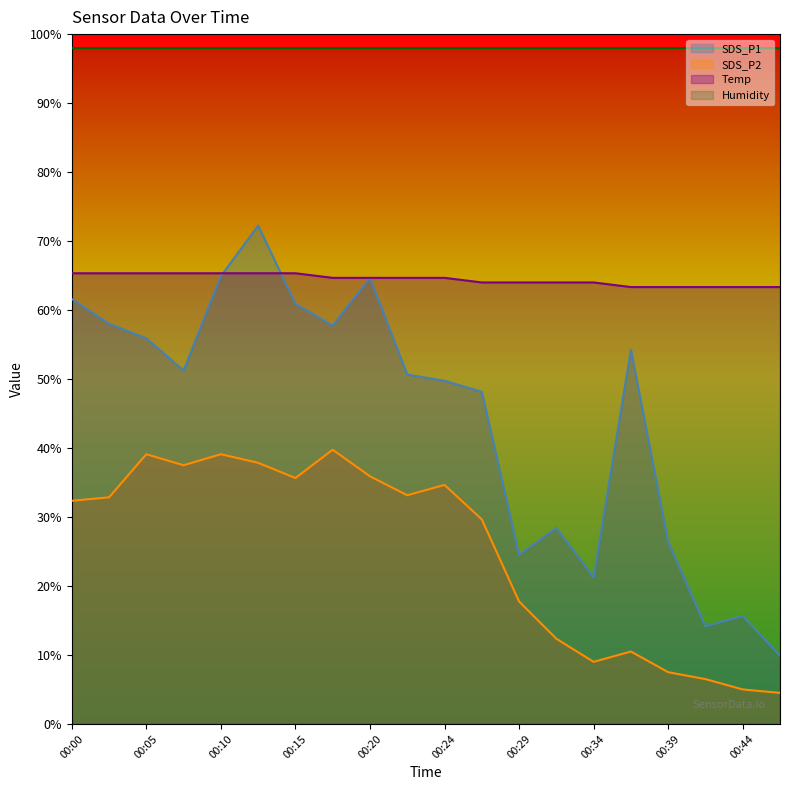

Rank the series at 00:39 from highest to lowest value.

Humidity, Temp, SDS_P1, SDS_P2